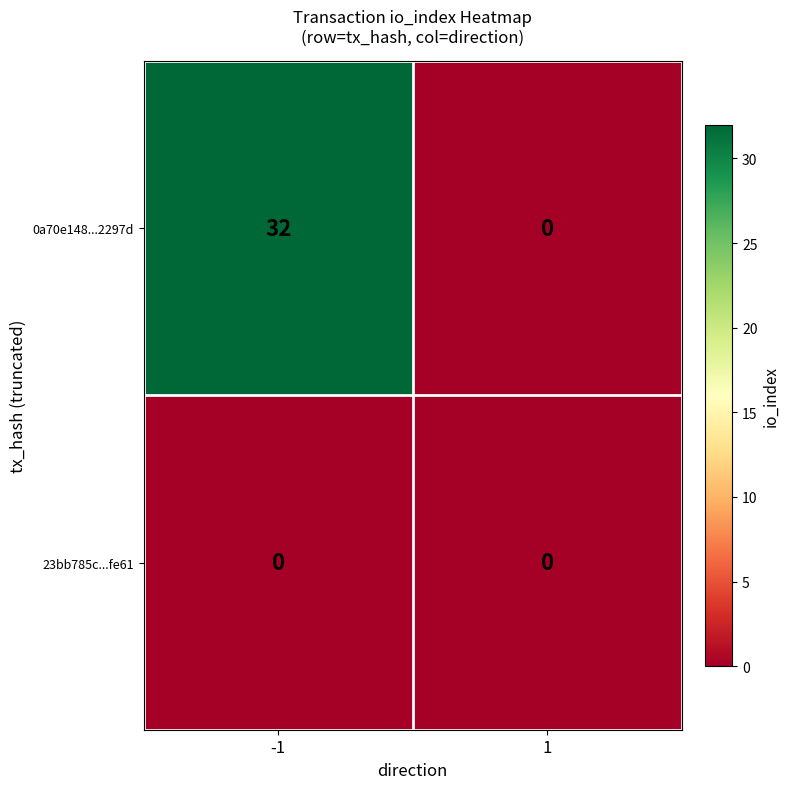

List the series in order of their peak value, highest first.

0a70e148...2297d, 23bb785c...fe61